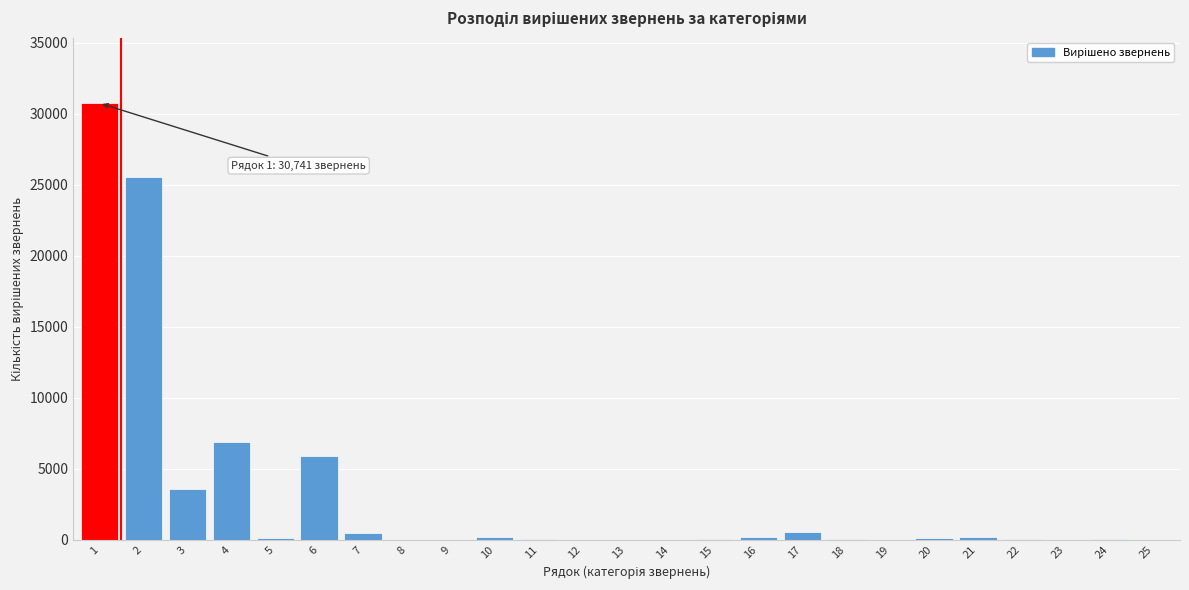

What is the maximum value shown in the chart?

30741